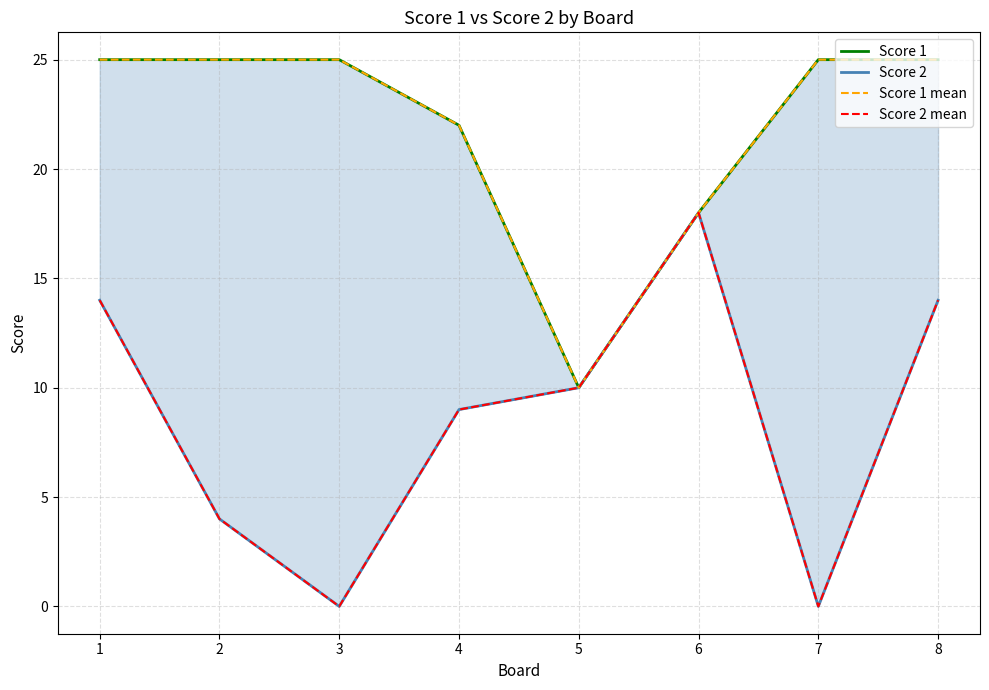

Reading right to left, what are all the values shown in this chart?

Score 1: 25	25	18	10	22	25	25	25
Score 2: 14	0	18	10	9	0	4	14
Score 1 mean: 25	25	18	10	22	25	25	25
Score 2 mean: 14	0	18	10	9	0	4	14